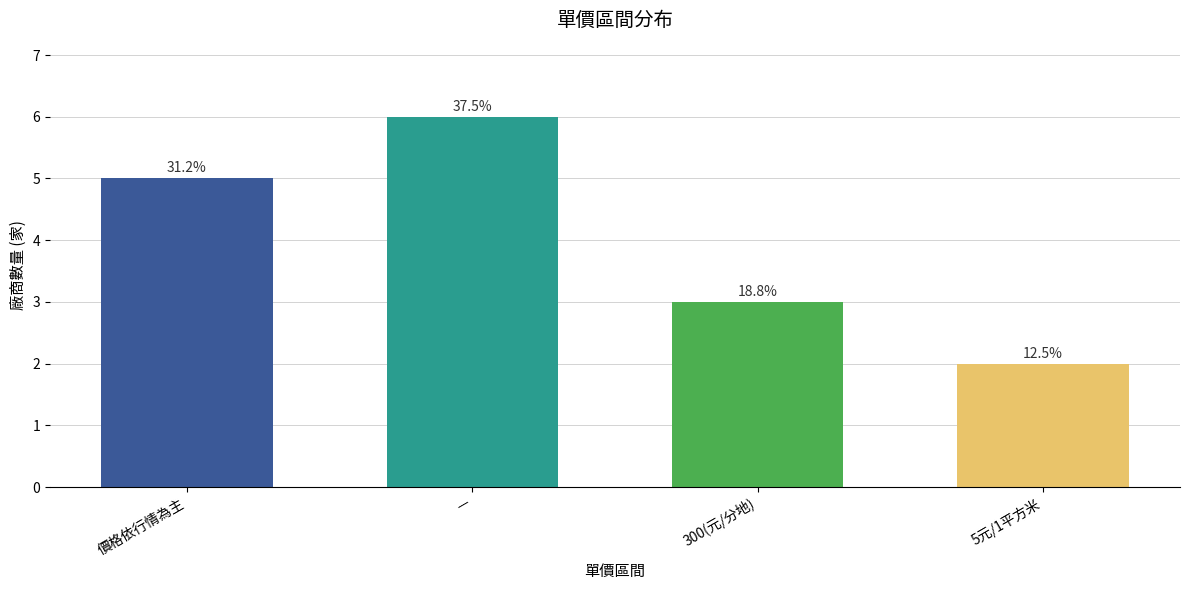

List the labels in order of value, smallest first.

5元/1平方米, 300(元/分地), 價格依行情為主, —